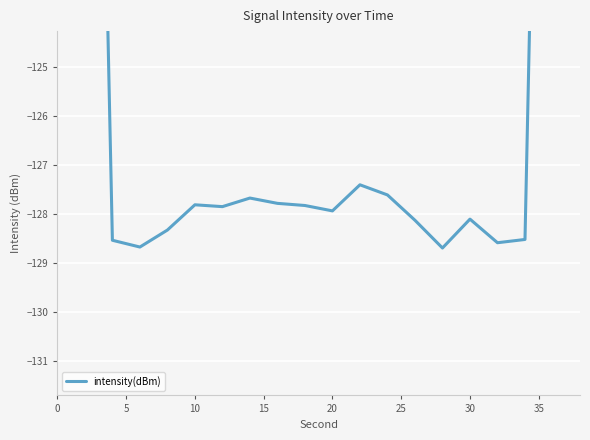

What is the average value?

-120.4